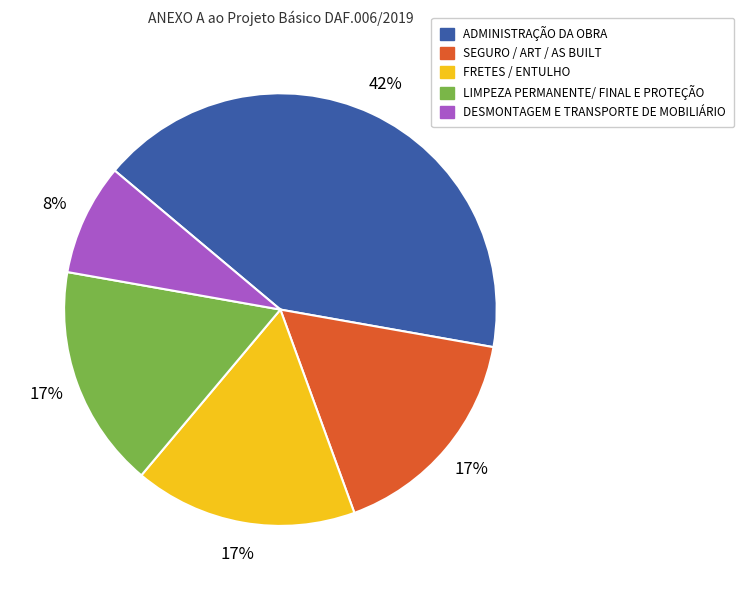

Which category has the biggest portion of the pie?

ADMINISTRAÇÃO DA OBRA